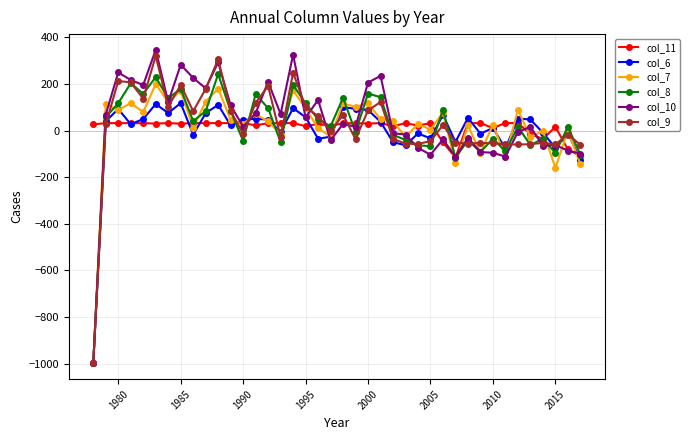

What is the value of the col_8 point at the 36th from the left?

-62.3